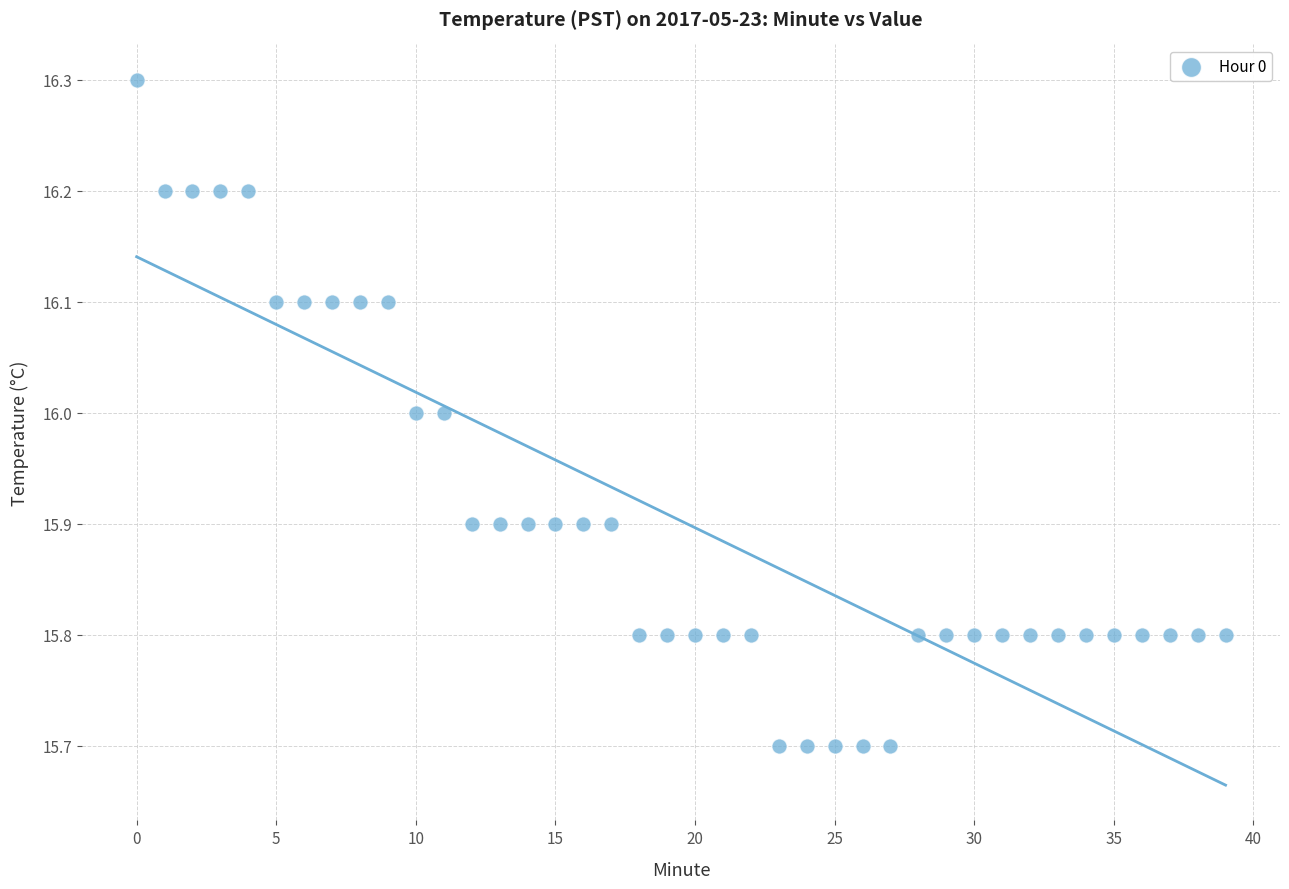

What is the range of Y values (max minus min)?

0.6